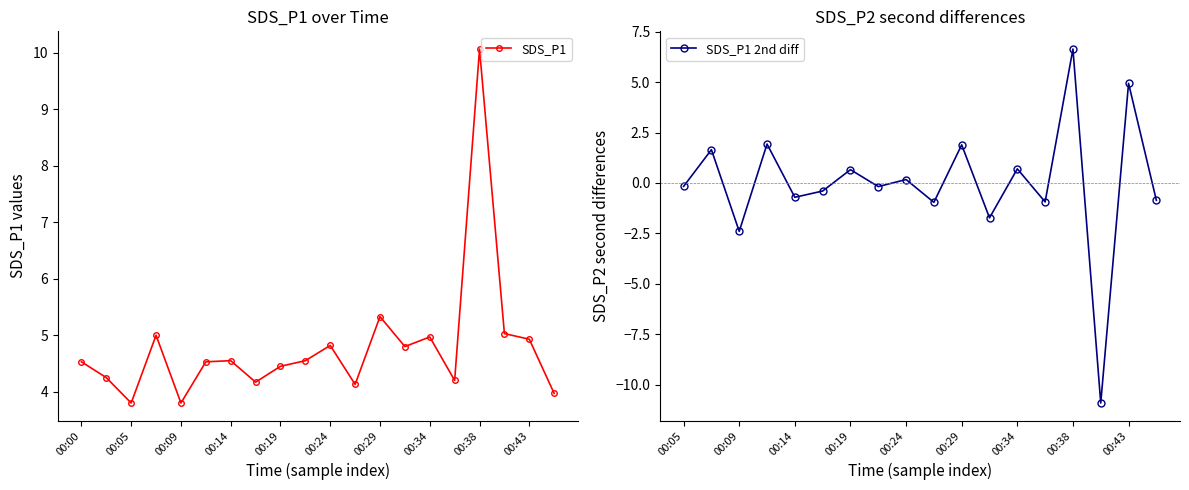

At which category does the data reach its first local valley?

00:05